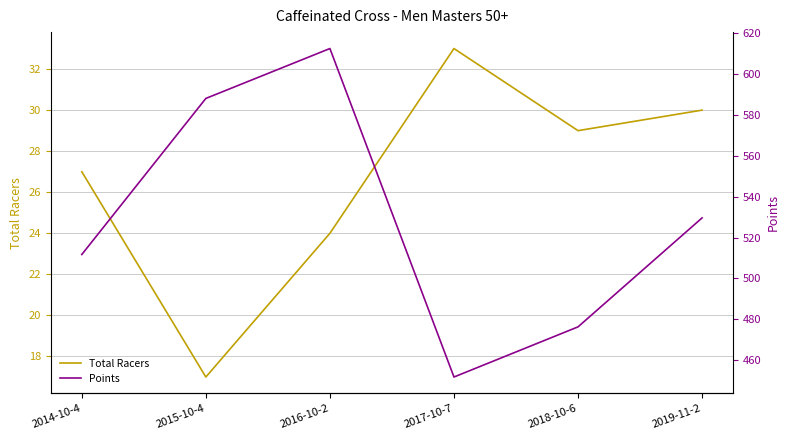

Rank the categories by Total Racers value from lowest to highest.

2015-10-4, 2016-10-2, 2014-10-4, 2018-10-6, 2019-11-2, 2017-10-7